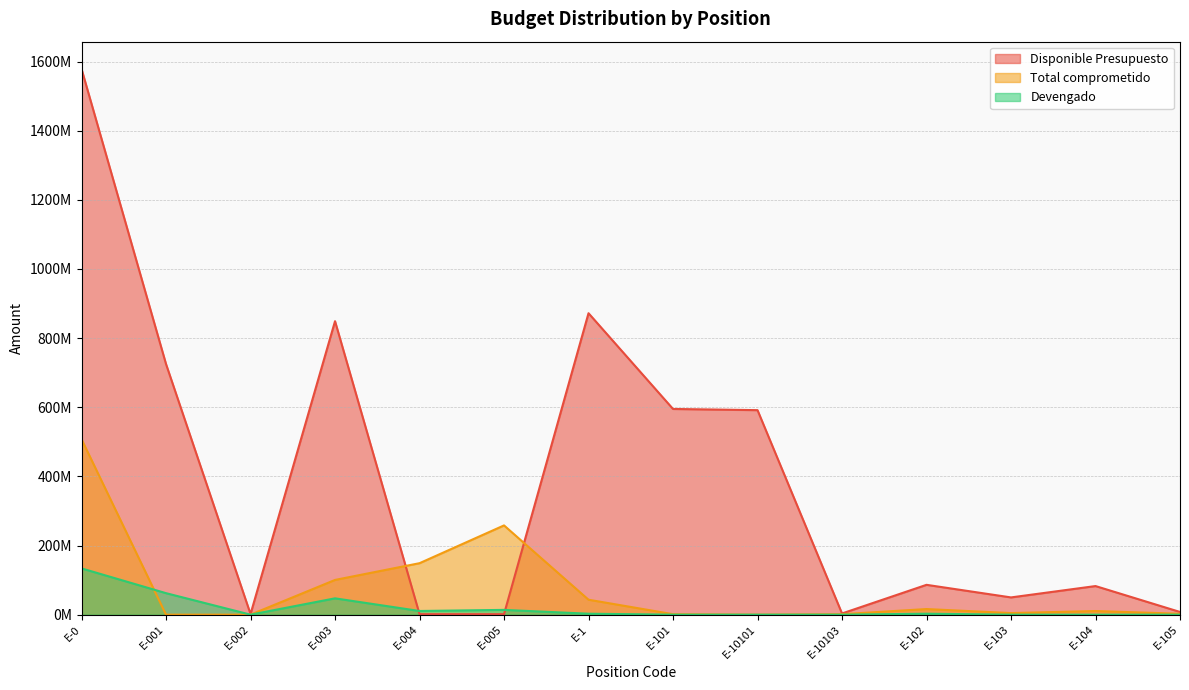

What are all the series names shown in the legend?

Disponible Presupuesto, Total comprometido, Devengado